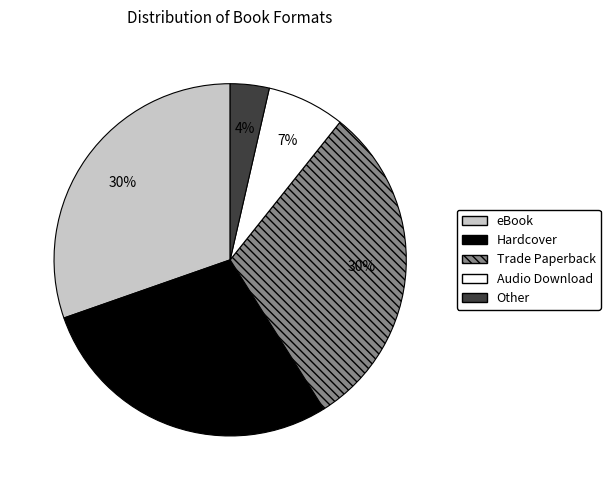

Do Trade Paperback and Audio Download together represent more than half of the pie?

No